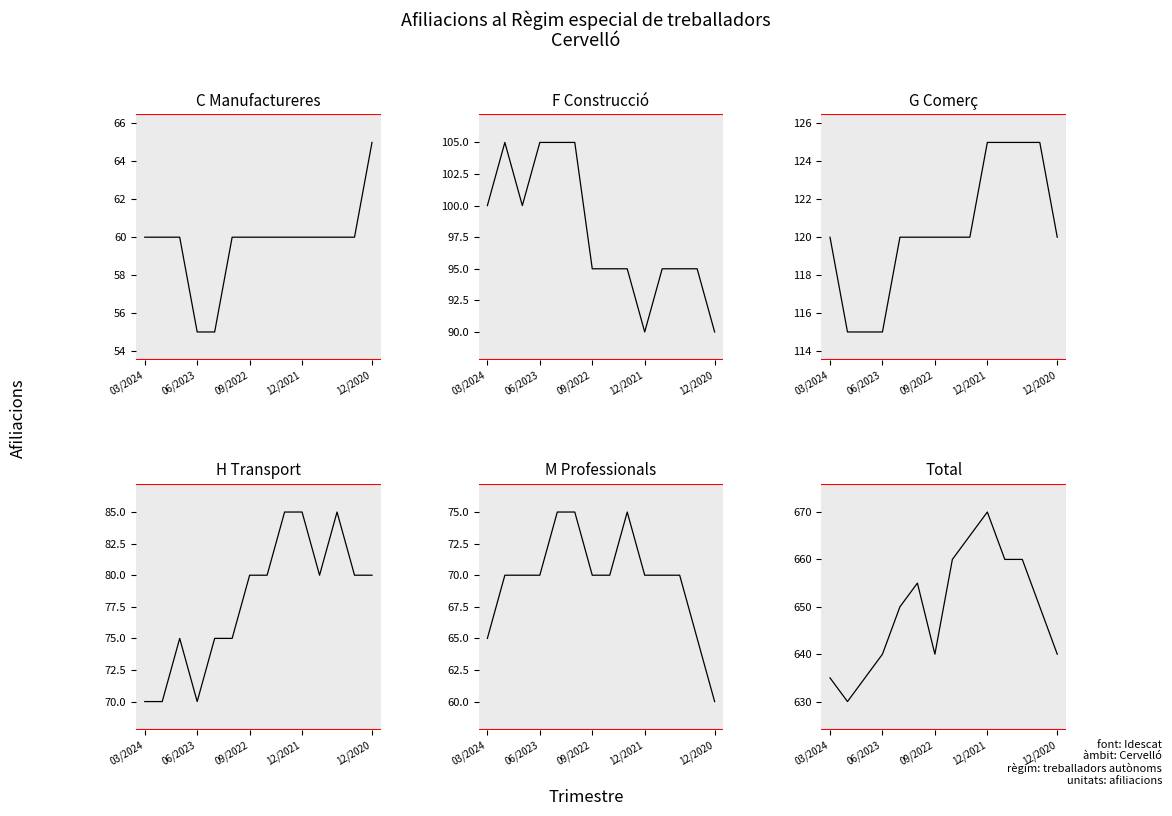

Rank the series at 5 from highest to lowest value.

Total, G Comerç, F Construcció, H Transport, M Professionals, C Manufactureres